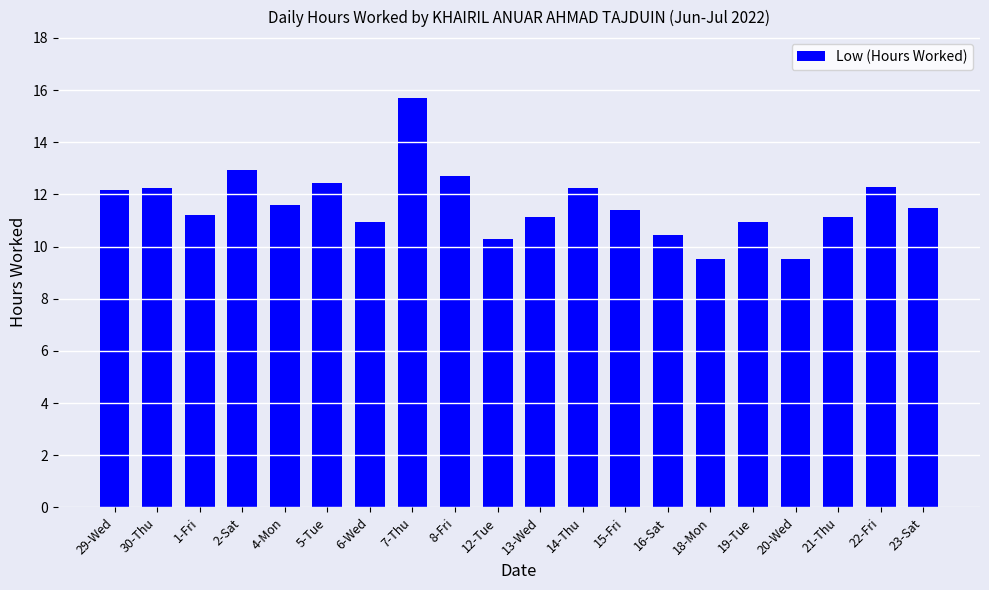

Is it true that the value at 7-Thu is 15.7?

True